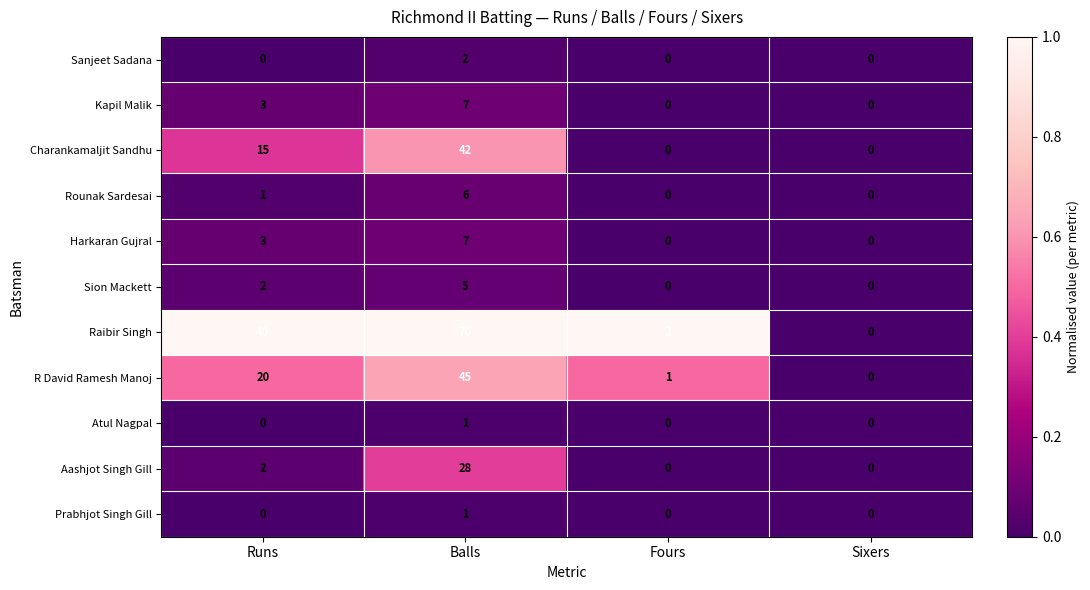

Which series has the largest range (max minus min)?

Raibir Singh